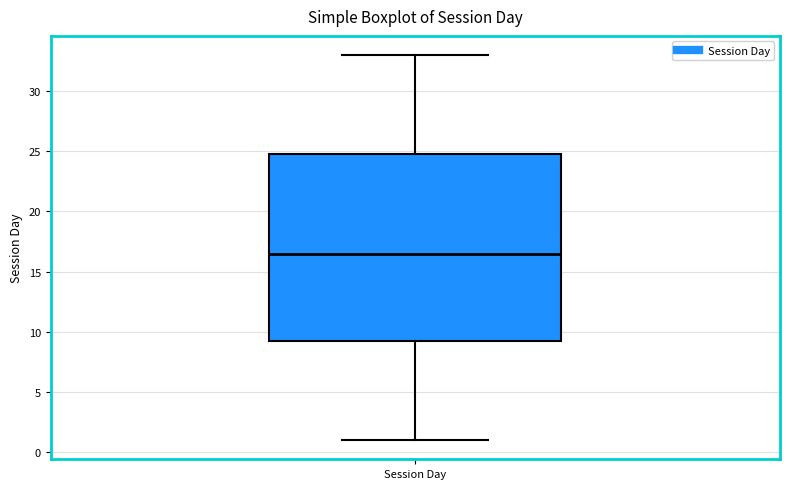

Where does the lower whisker of the box for Session Day end on the y-axis? The values are not printed on the chart, so give them approximately, as read against the axis.

1.0